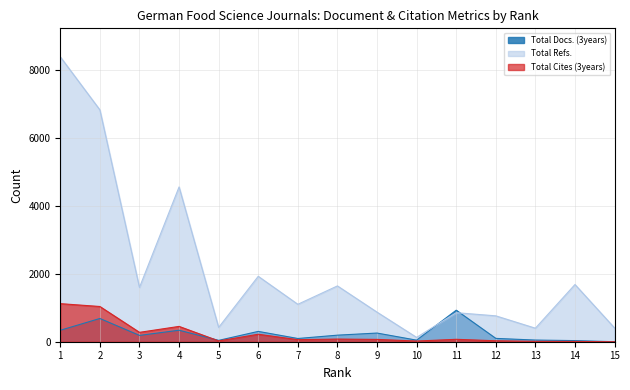

Where do Total Docs. (3years) and Total Refs. first cross each other?

10 and 11